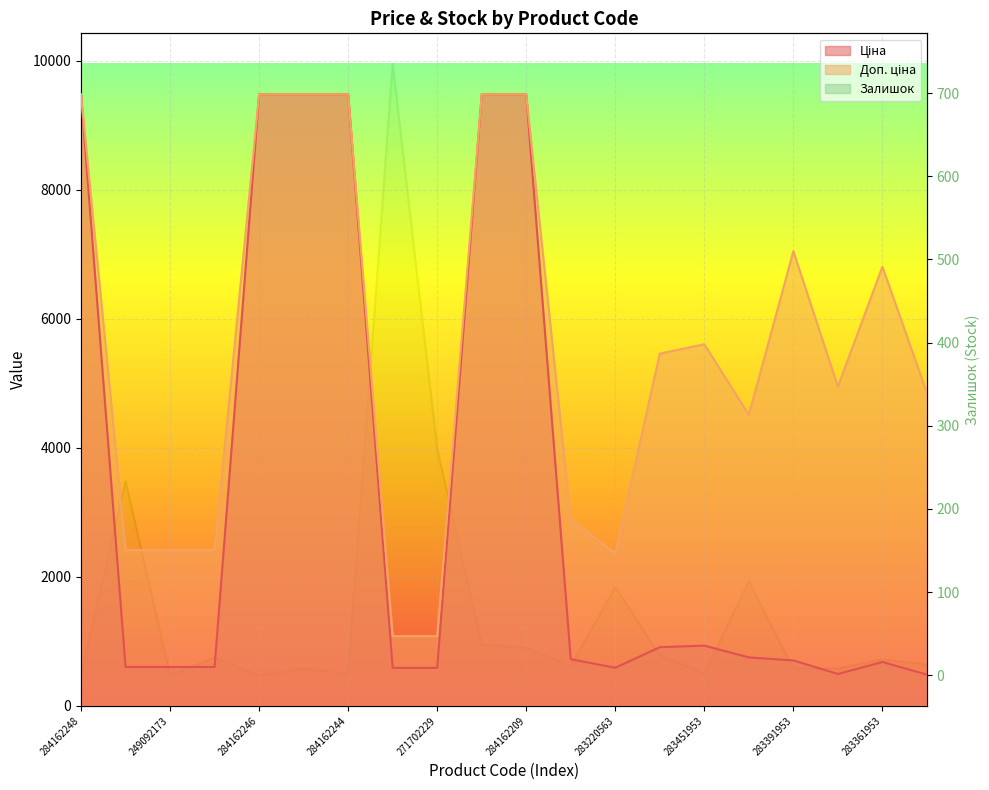

Between which two adjacent categories do Залишок and Ціна first intersect?

284162244 and 271702230